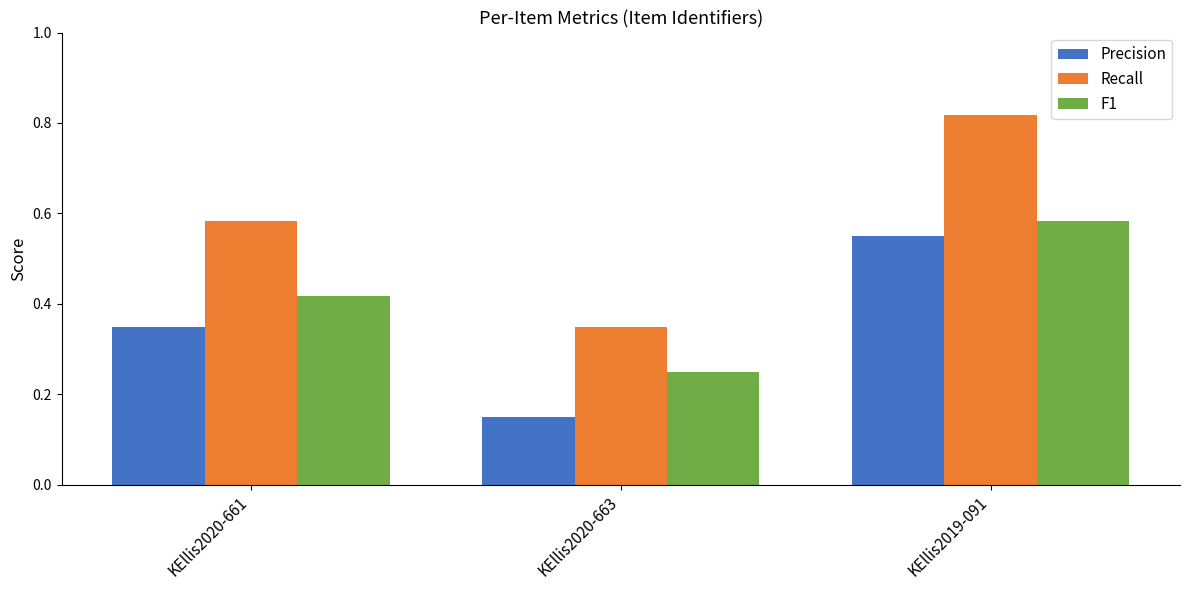

At which category does the chart reach its peak across all series?

KEllis2019-091